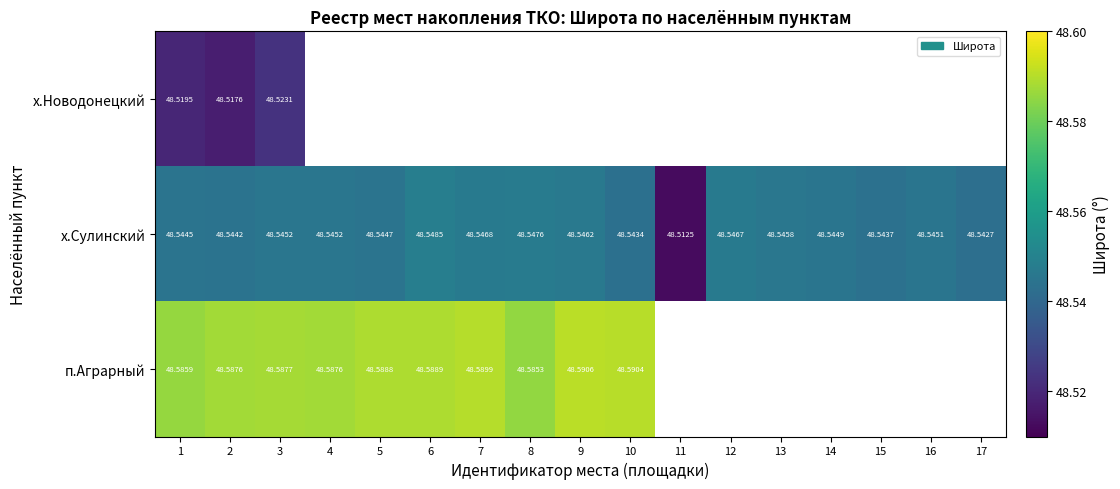

Rank the series at 1 from highest to lowest value.

п.Аграрный, х.Сулинский, х.Новодонецкий